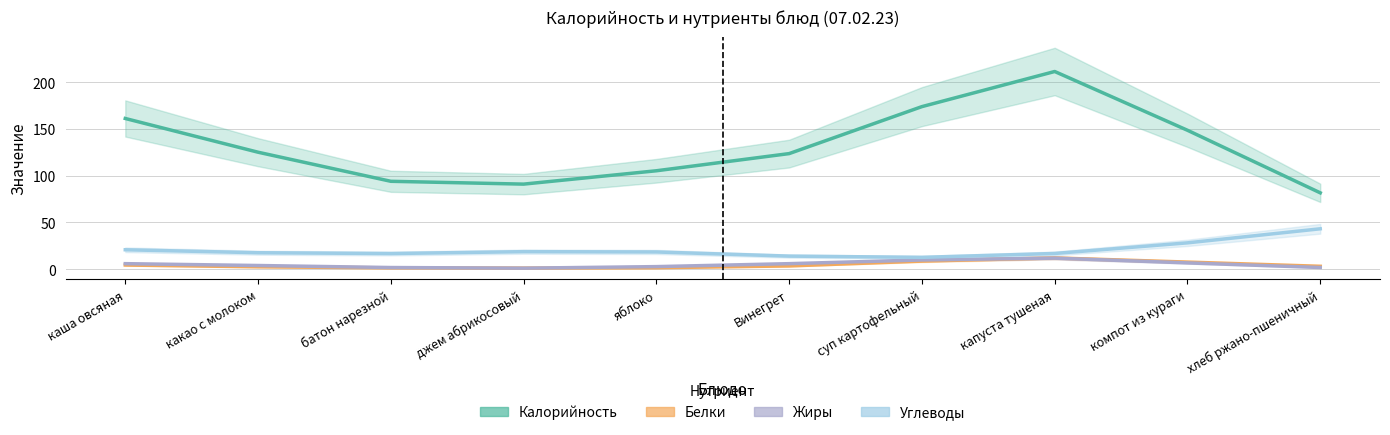

Rank the categories by Углеводы value from highest to lowest.

хлеб ржано-пшеничный, компот из кураги, каша овсяная, джем абрикосовый, яблоко, какао с молоком, капуста тушеная, батон нарезной, Винегрет, суп картофельный